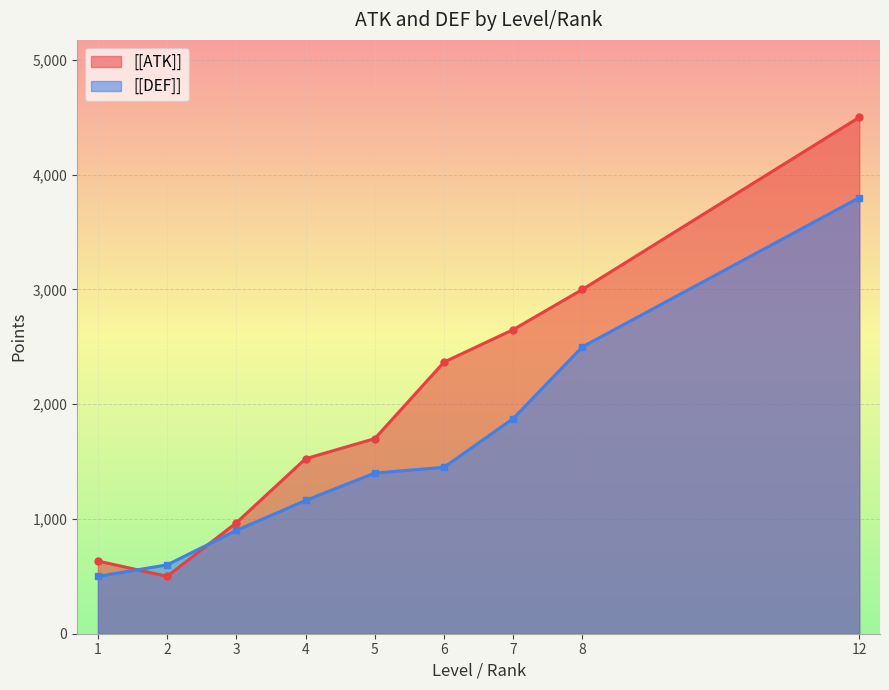

True or false: [[DEF]] and [[ATK]] cross at least once.

True